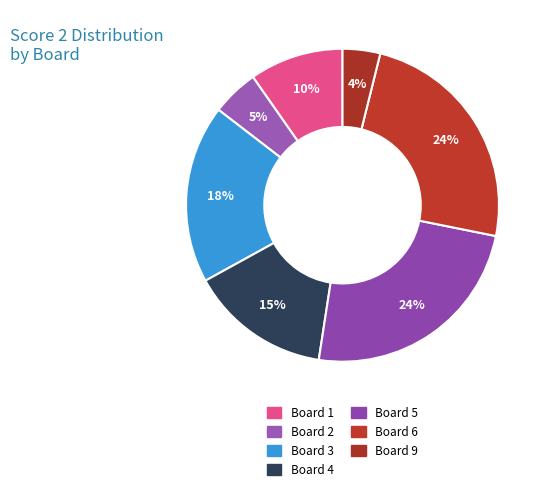

The Board 6 slice represents 24% of the pie. True or false?

True